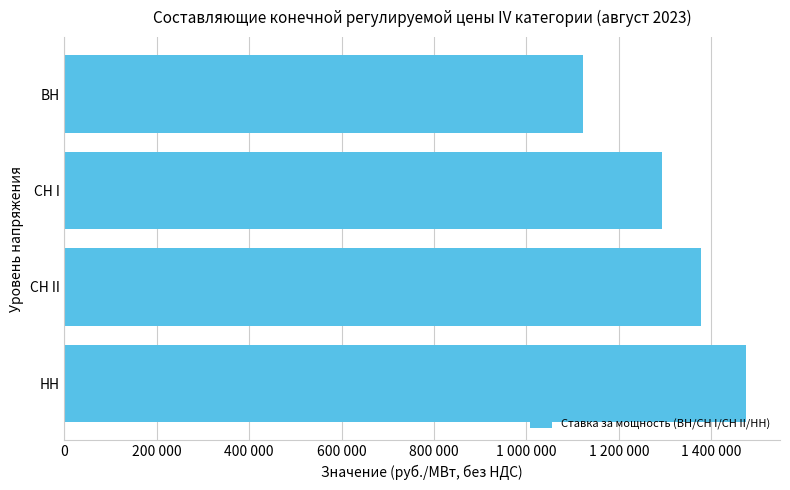

What is the average value?

1317238.6